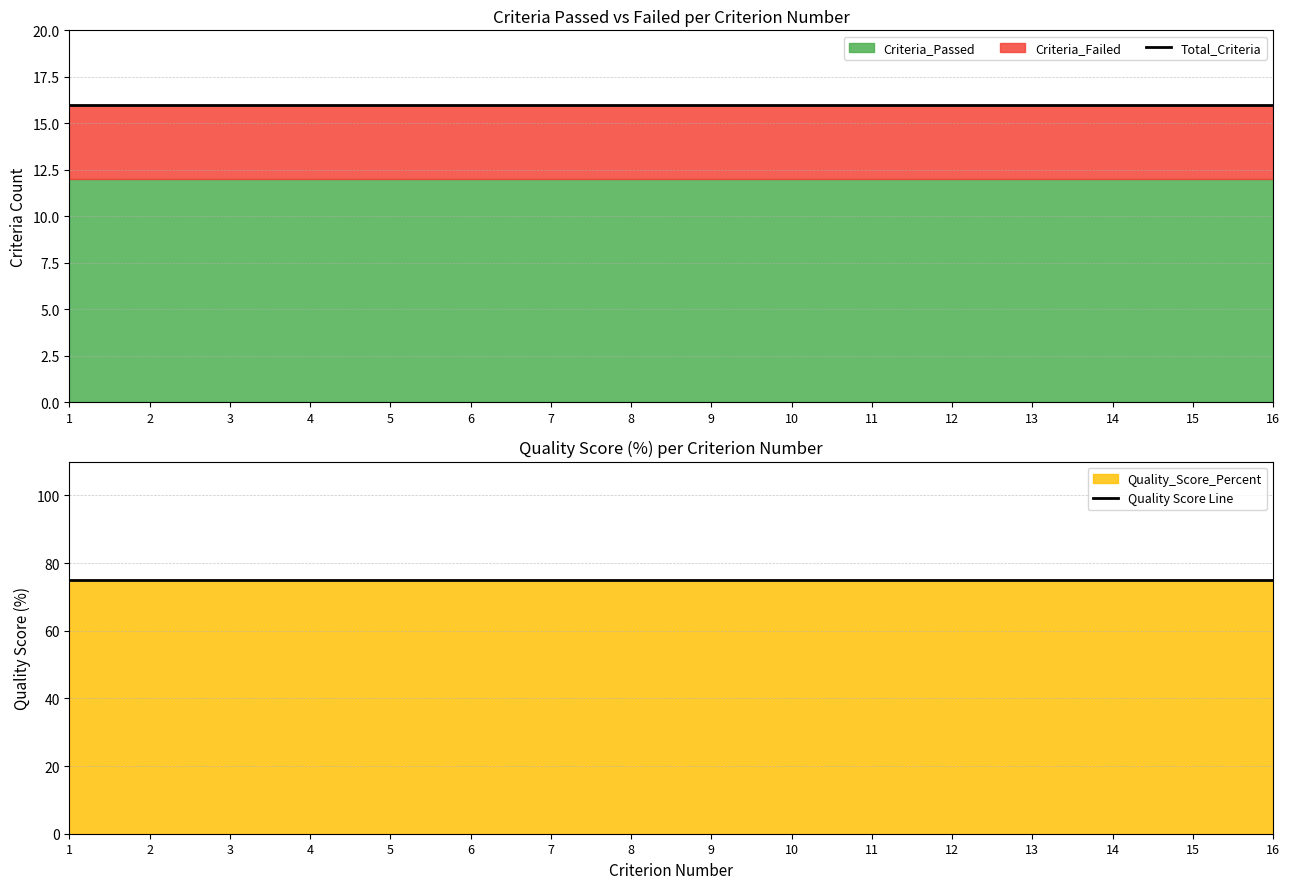

What is the value of the Total_Criteria point at the 1st from the left?

16